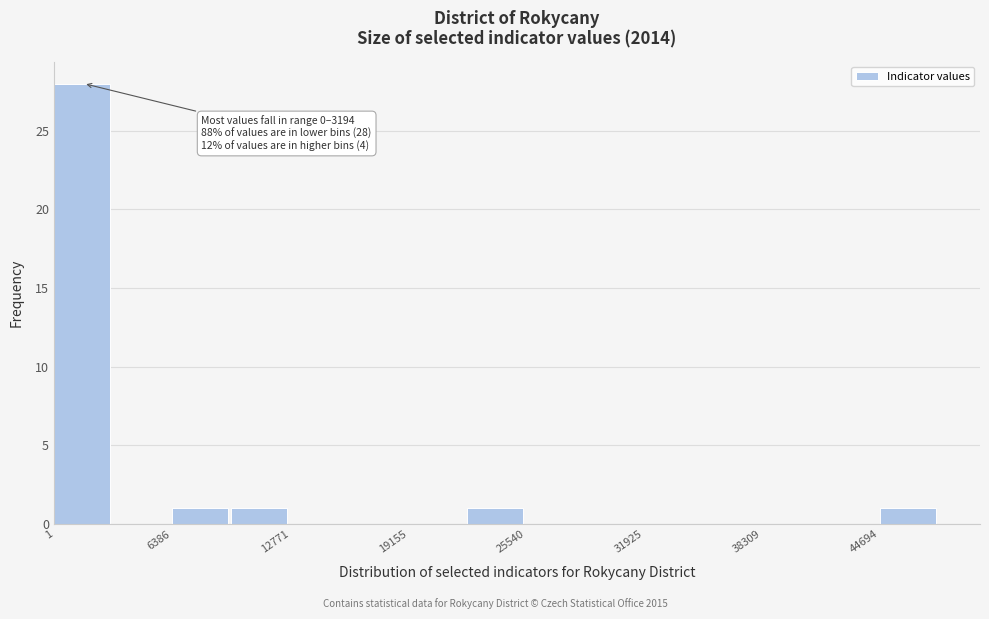

Around what value on the x-axis is the tallest bar? Give the approximate position of its centre, as read against the axis.

2000